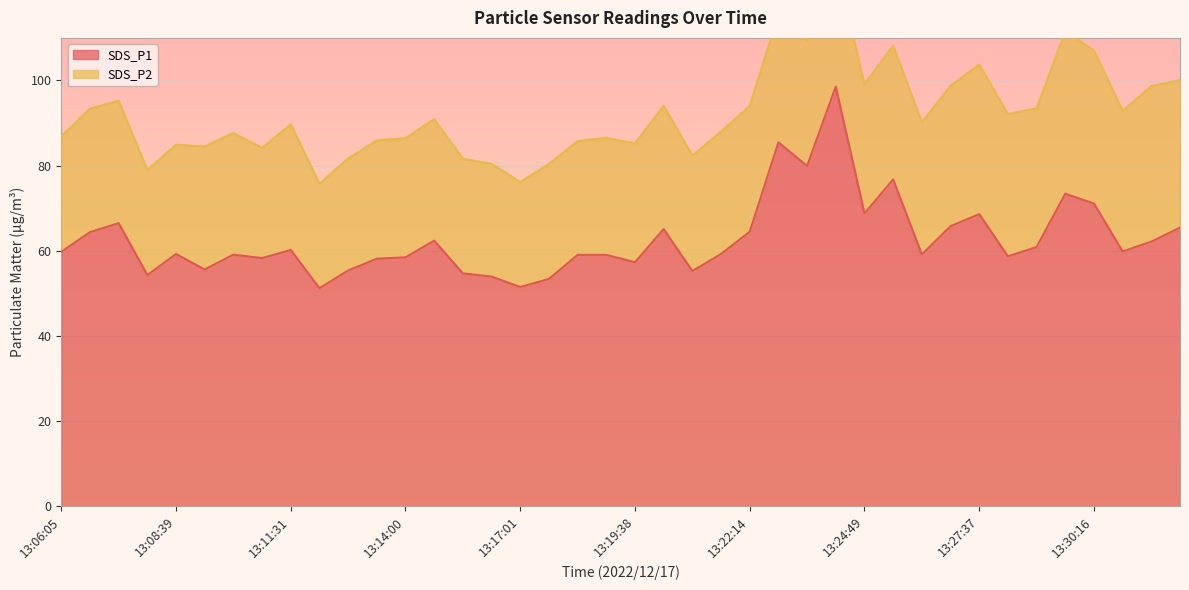

What is the value of the 15th point from the left?

54.7